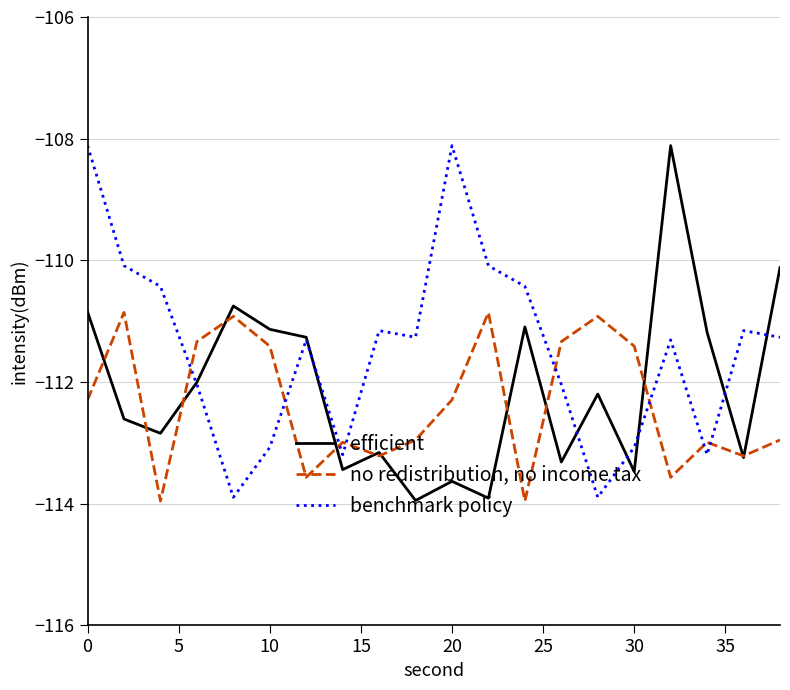

Which series has the largest total across all categories?

benchmark policy